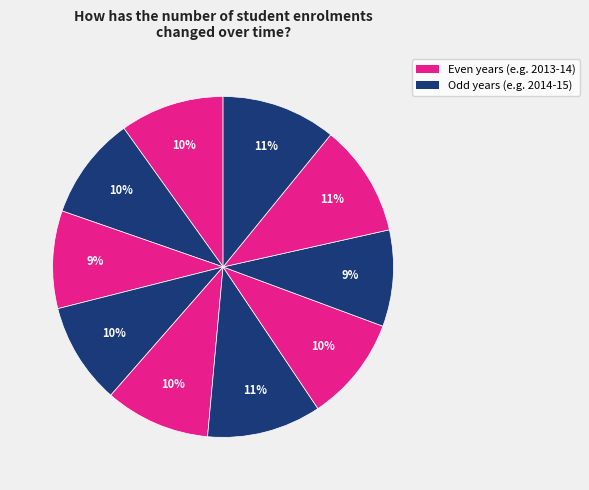

How many segments does this pie chart have?

10